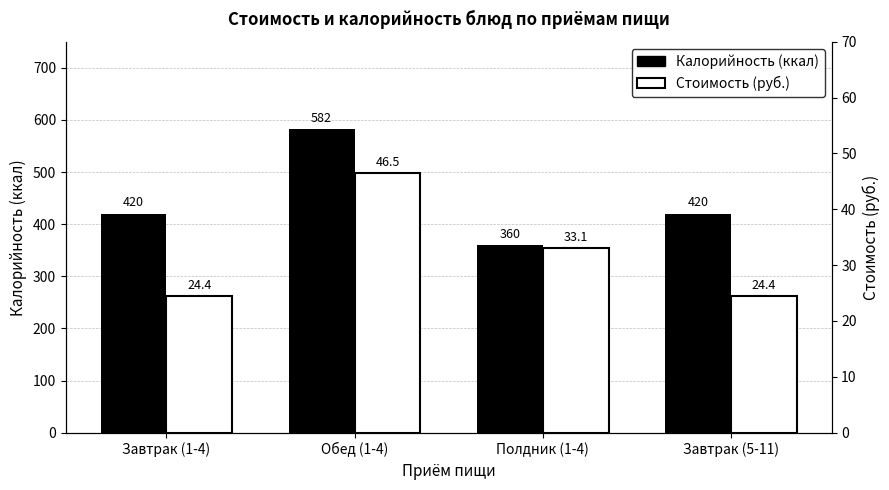

Rank the categories by Калорийность (ккал) value from highest to lowest.

Обед (1-4), Завтрак (1-4), Завтрак (5-11), Полдник (1-4)